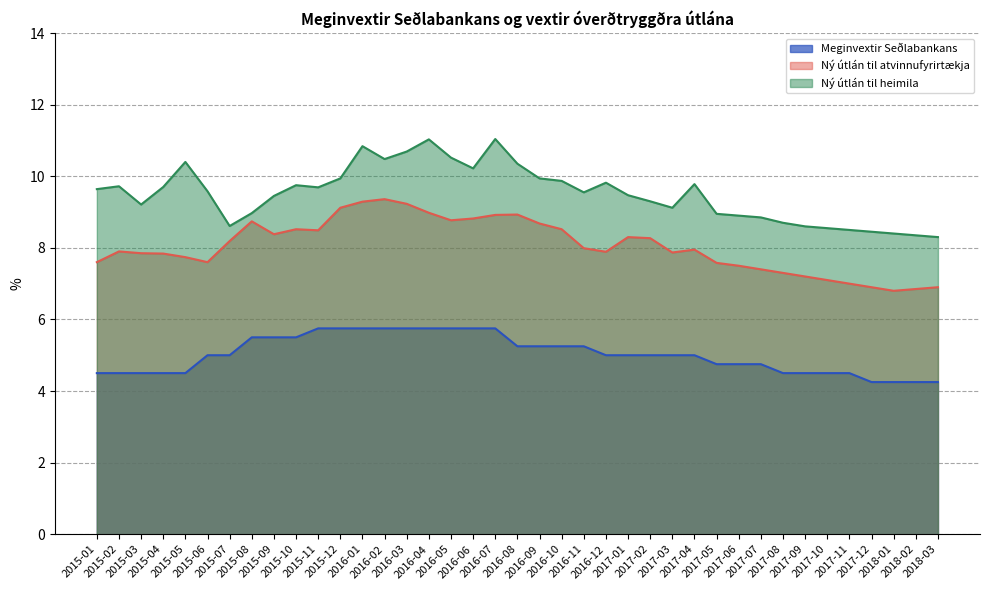

Which series has the widest spread of values?

Ný útlán til heimila